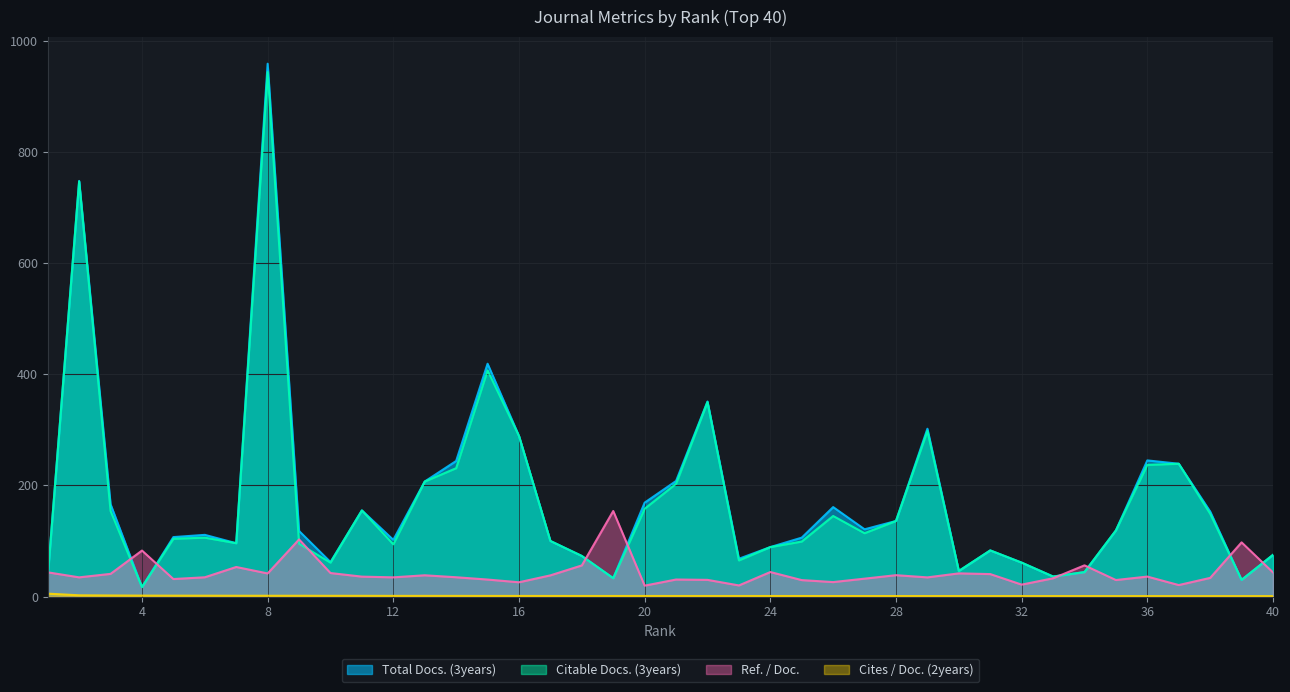

Between 1 and 2, which series saw the biggest shift?

Total Docs. (3years)